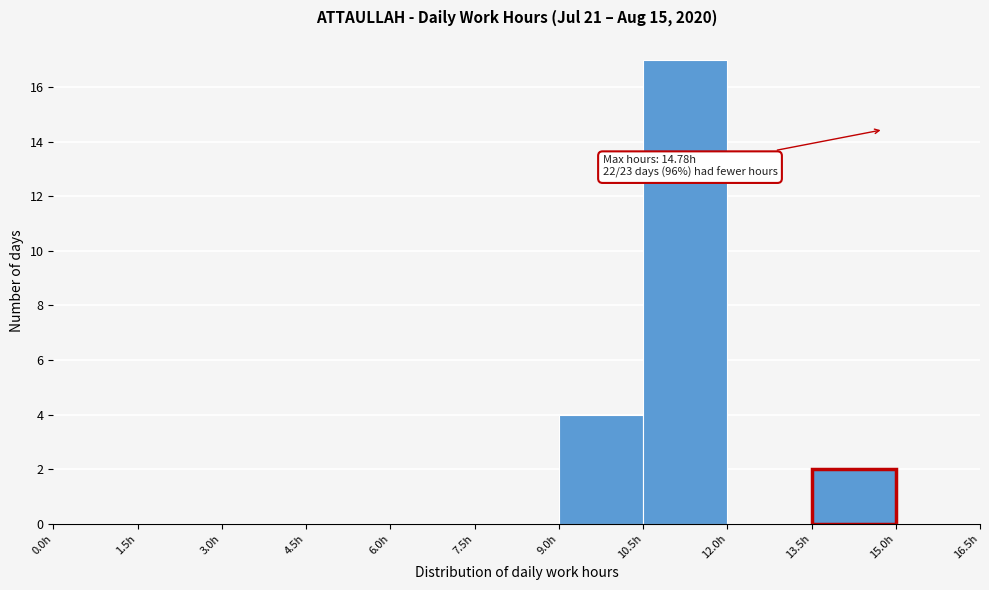

Which range on the x-axis has the tallest bar?

10.5 to 12.0